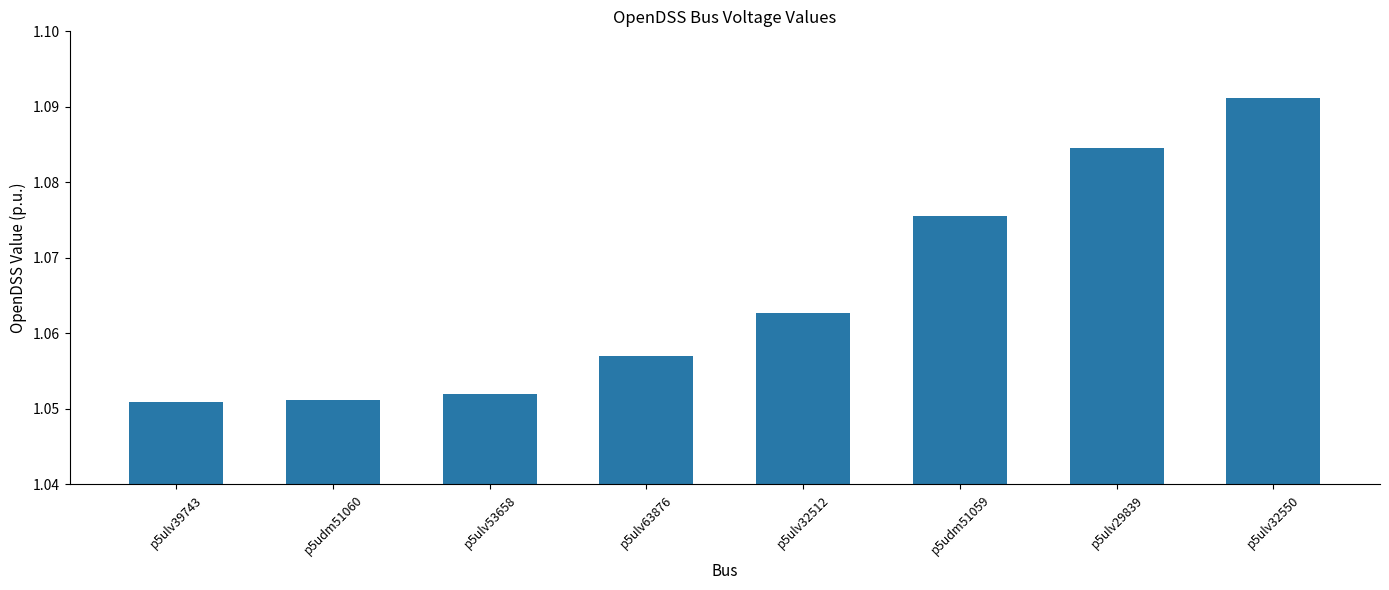

What is the label of the 7th bar from the right?

p5udm51060